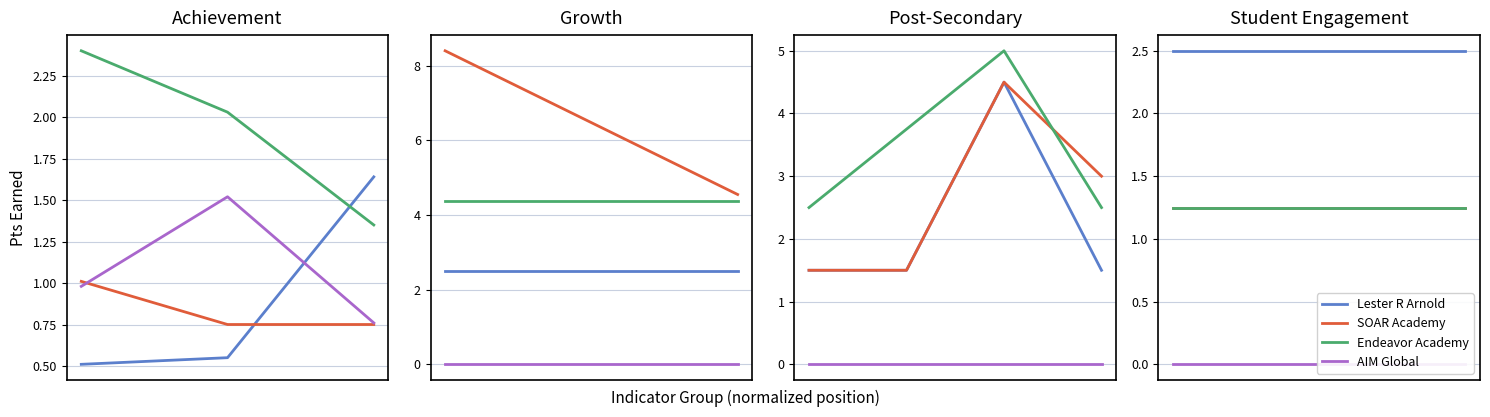

Does the chart display data point markers on the line(s)?

No